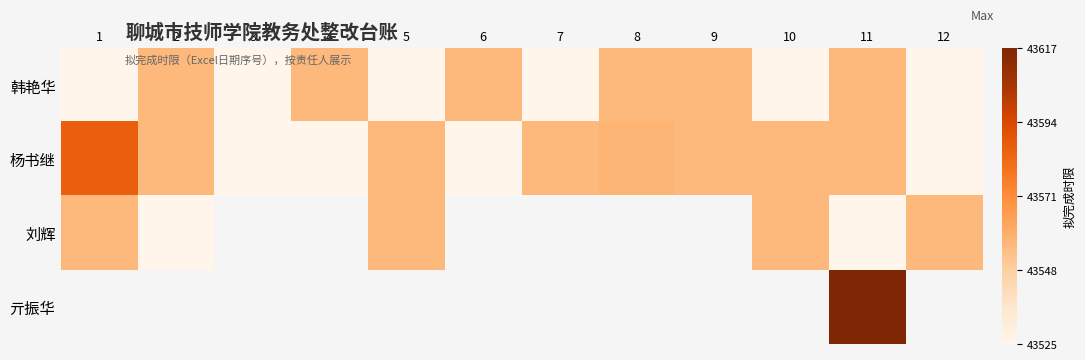

How many values in 亓振华 are above zero?

1